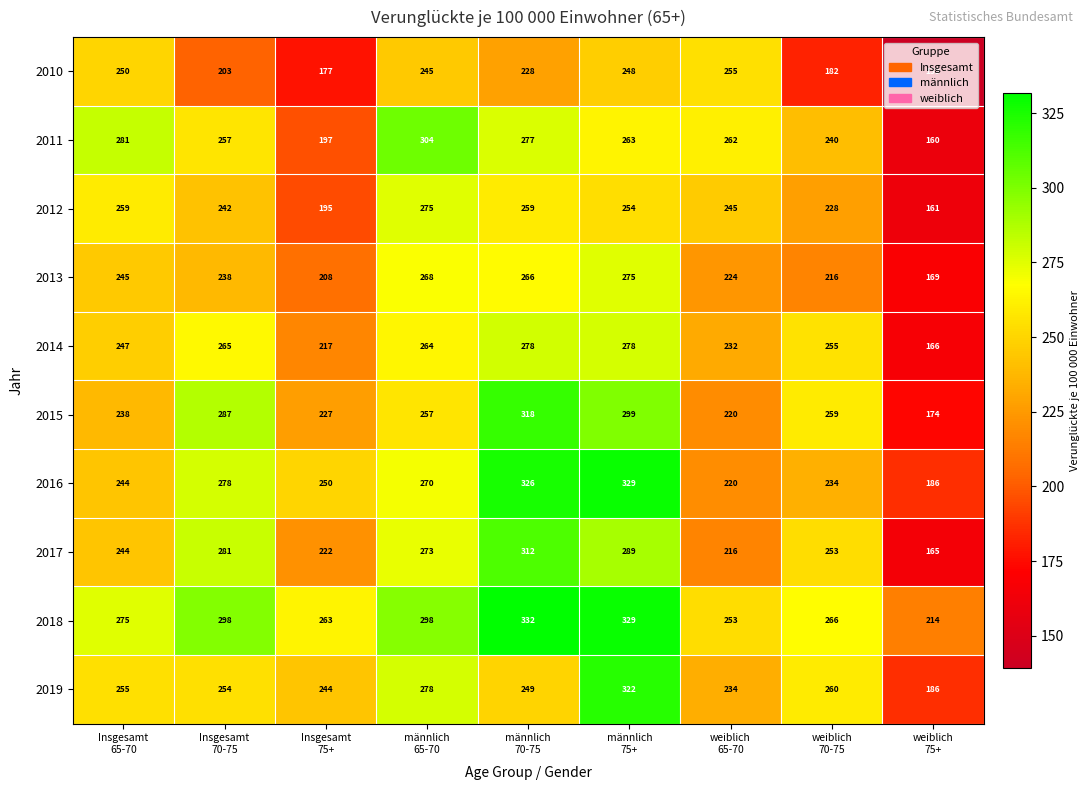

At how many categories does at least one series exceed 160?

9